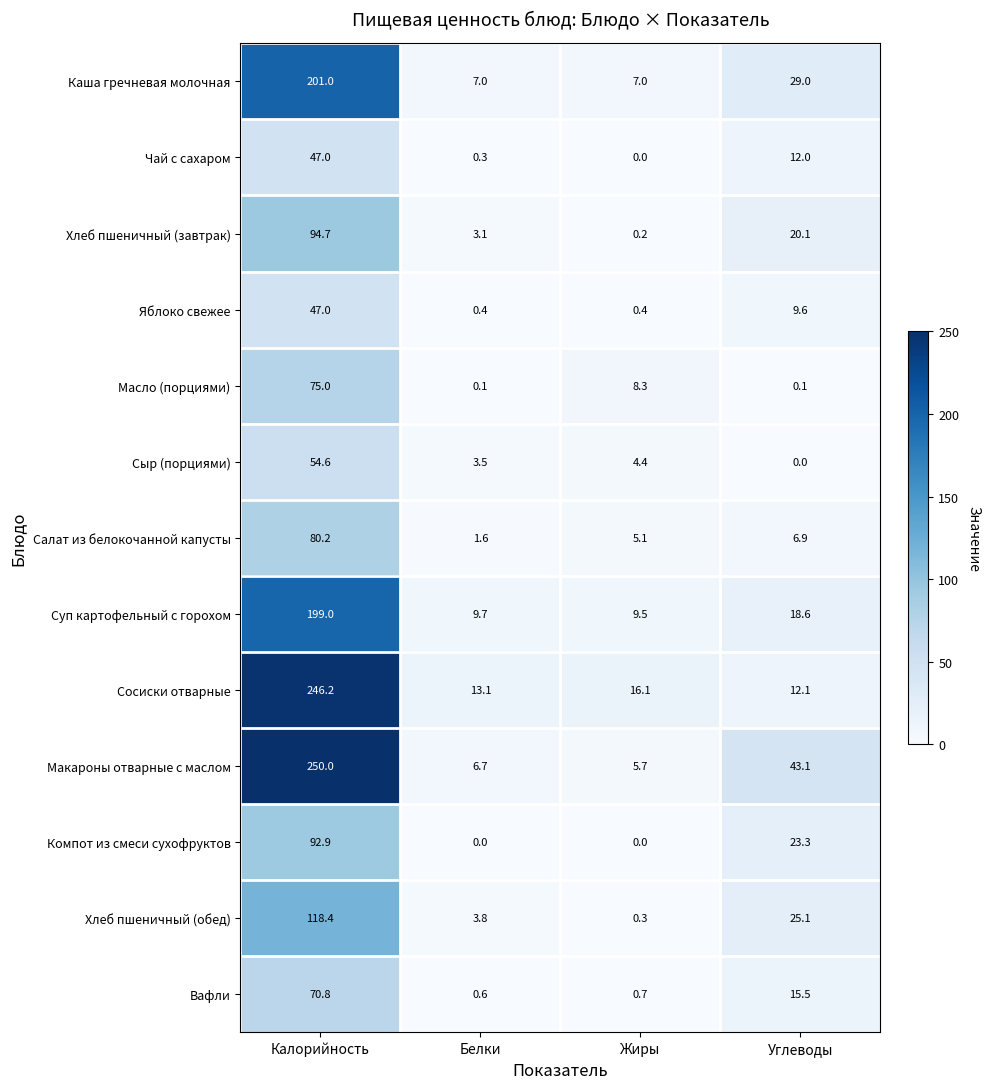

List the labels in order of Хлеб пшеничный (обед) value, smallest first.

Жиры, Белки, Углеводы, Калорийность